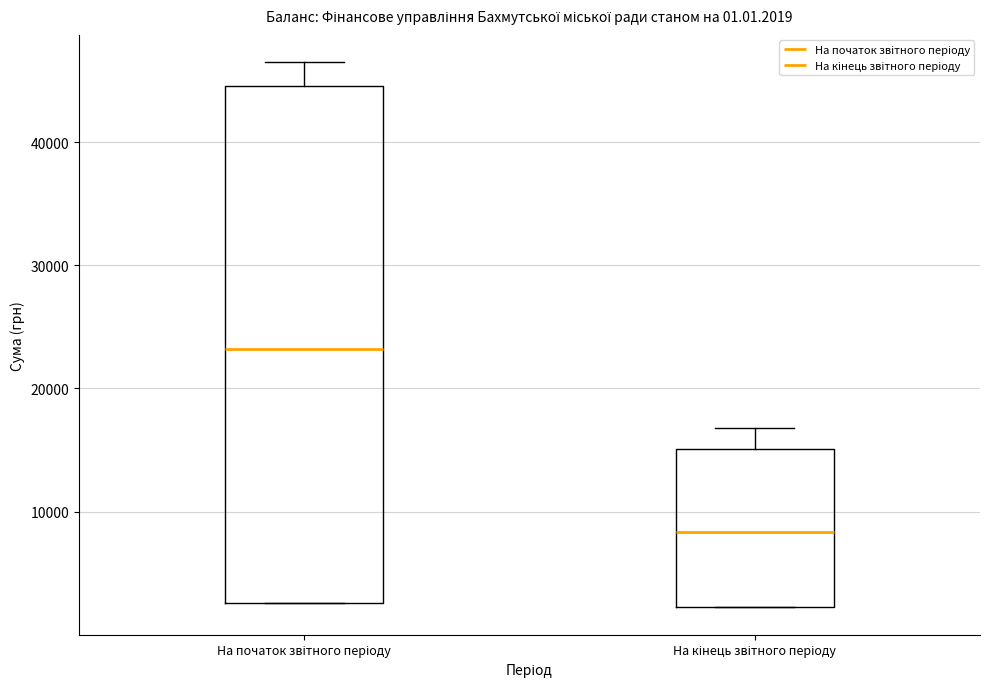

Reading left to right, read every box against the y-axis: the position of its median line, the range the box covers, and the ends of its whiskers. The values are not printed on the chart, so give them approximately, as read against the axis.

На початок звітного періоду: median 23000, box 3000 to 45000, whiskers 3000 to 46000
На кінець звітного періоду: median 8000, box 2000 to 15000, whiskers 2000 to 17000